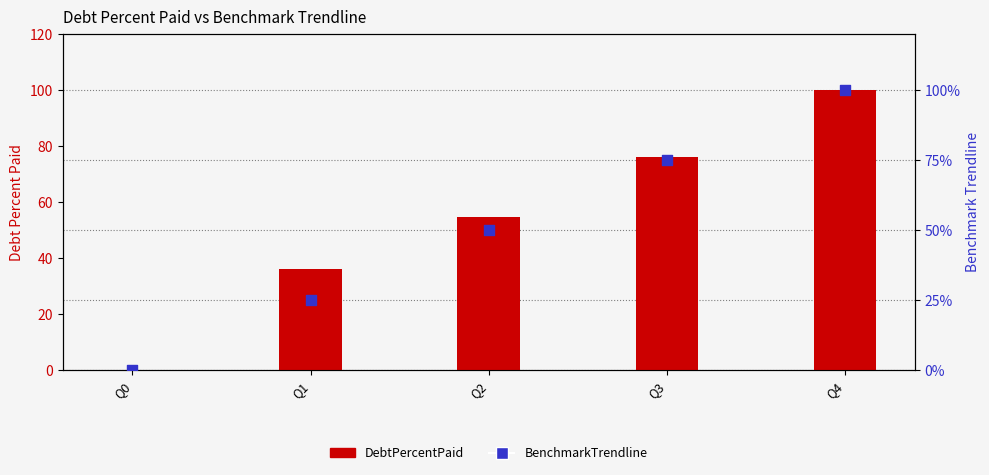

What is the total value across all series at Q4?

200.0